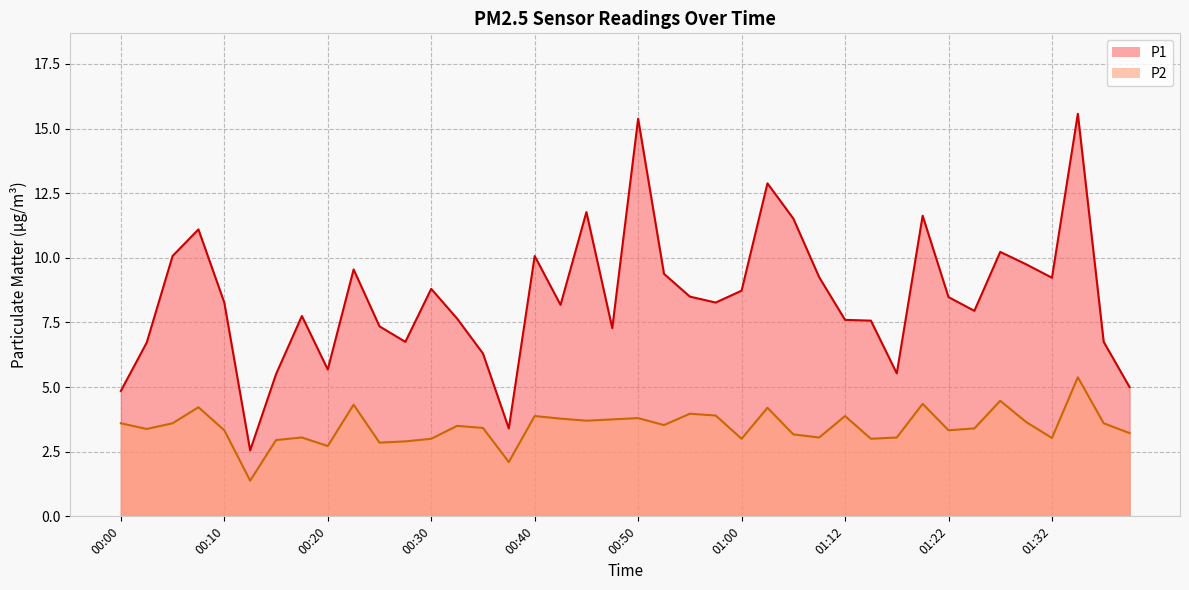

What is the label of the 39th point from the left?

01:37